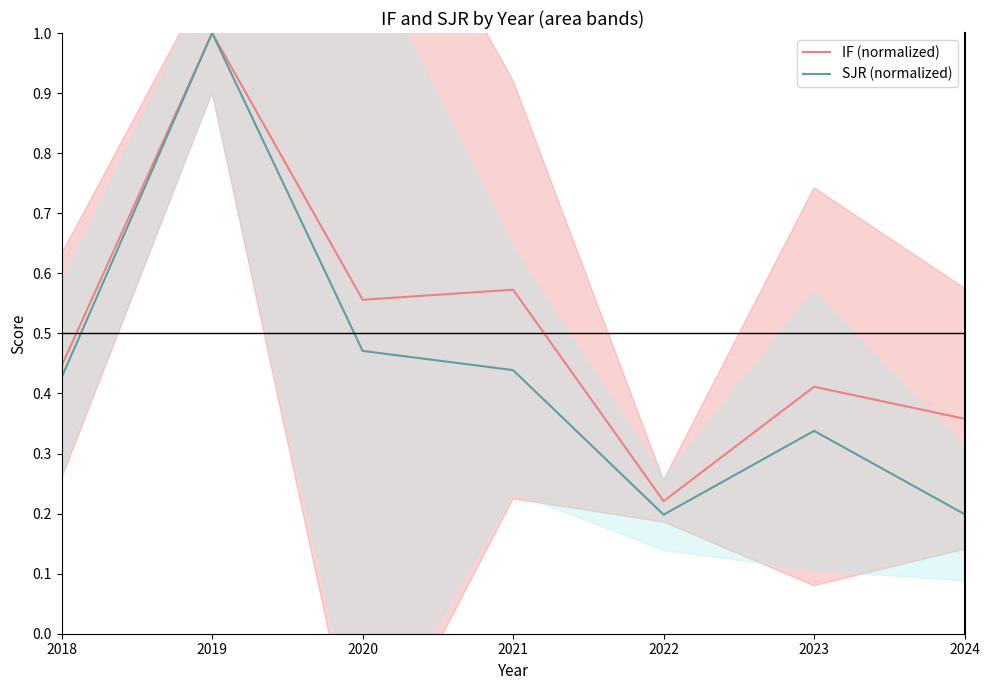

What is the lowest value of the SJR (normalized) series?

0.2